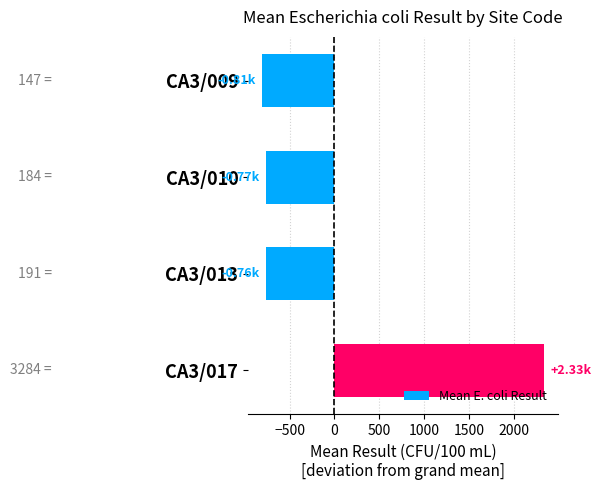

What is the difference between the values at CA3/017 and CA3/009?

3137.6